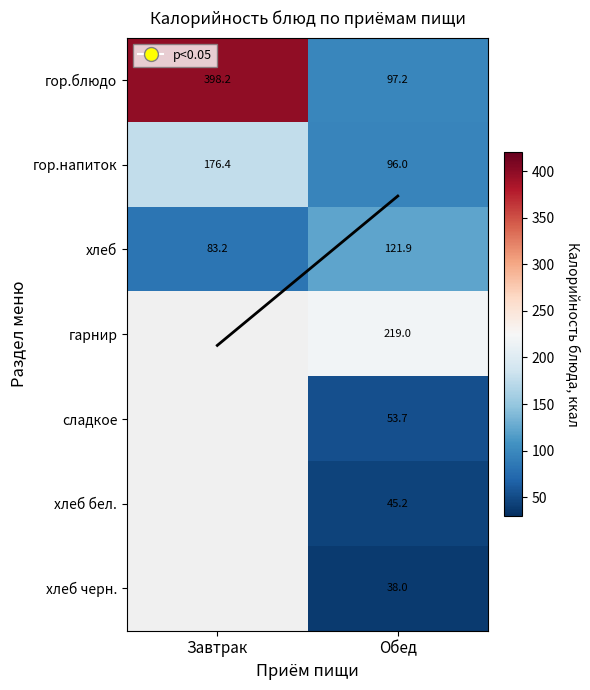

At which label does гор.напиток first exceed 176?

Завтрак